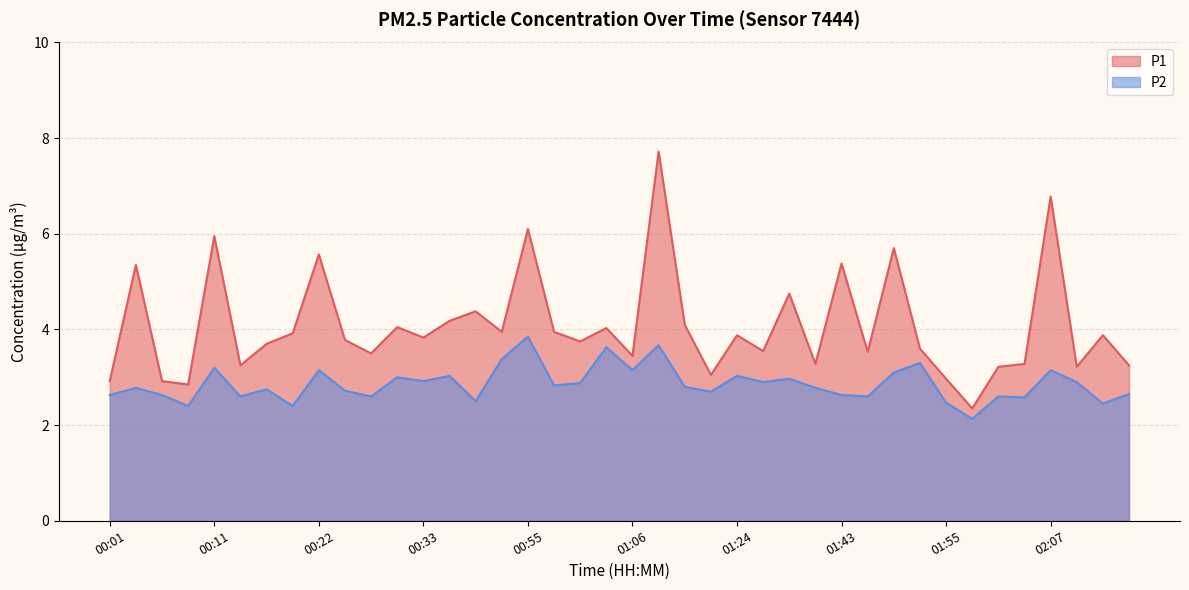

Read the P2 value at 01:34.

2.8